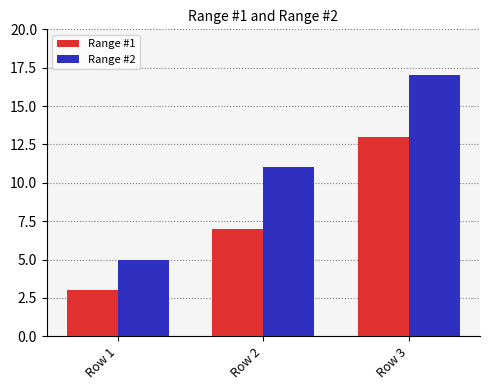

Reading left to right, what are all the values shown in this chart?

Range #1: Row 1=3	Row 2=7	Row 3=13
Range #2: Row 1=5	Row 2=11	Row 3=17